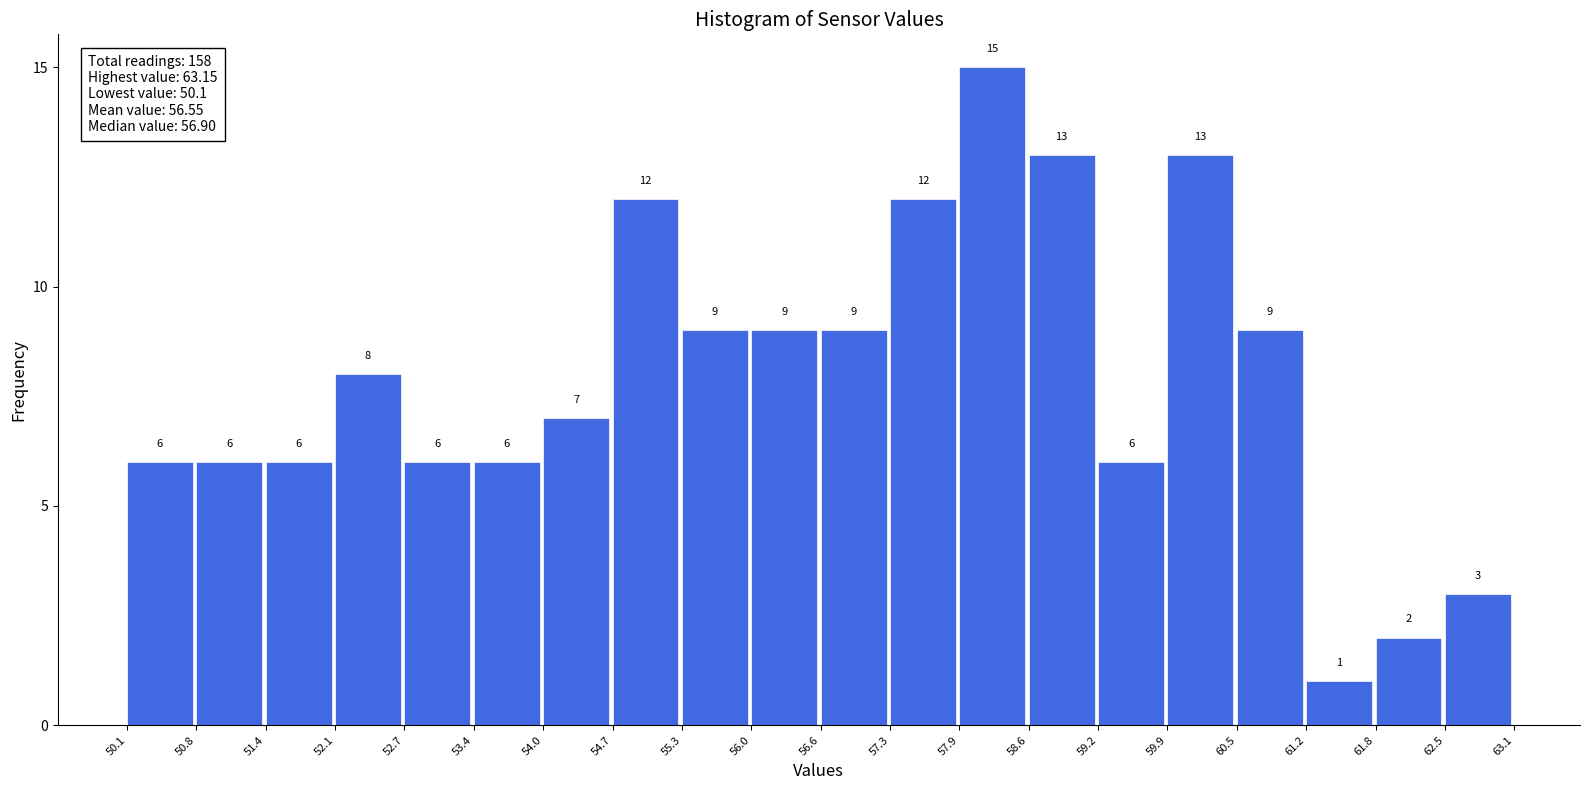

Reading left to right, transcribe this chart: for each bar, give the range it covers on the x-axis and its height.

50.1 to 50.8: 6
50.8 to 51.4: 6
51.4 to 52.1: 6
52.1 to 52.7: 8
52.7 to 53.4: 6
53.4 to 54.0: 6
54.0 to 54.7: 7
54.7 to 55.3: 12
55.3 to 56.0: 9
56.0 to 56.6: 9
56.6 to 57.3: 9
57.3 to 57.9: 12
57.9 to 58.6: 15
58.6 to 59.2: 13
59.2 to 59.9: 6
59.9 to 60.5: 13
60.5 to 61.2: 9
61.2 to 61.8: 1
61.8 to 62.5: 2
62.5 to 63.1: 3